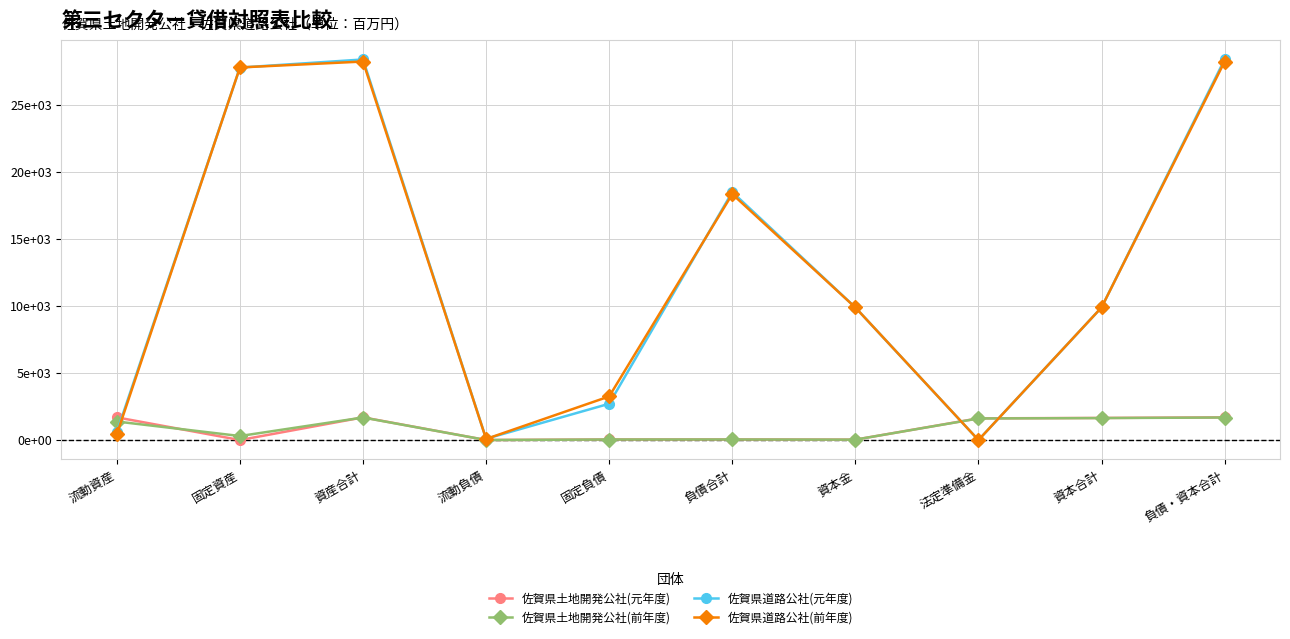

What is the maximum value shown in the chart?

28394.0